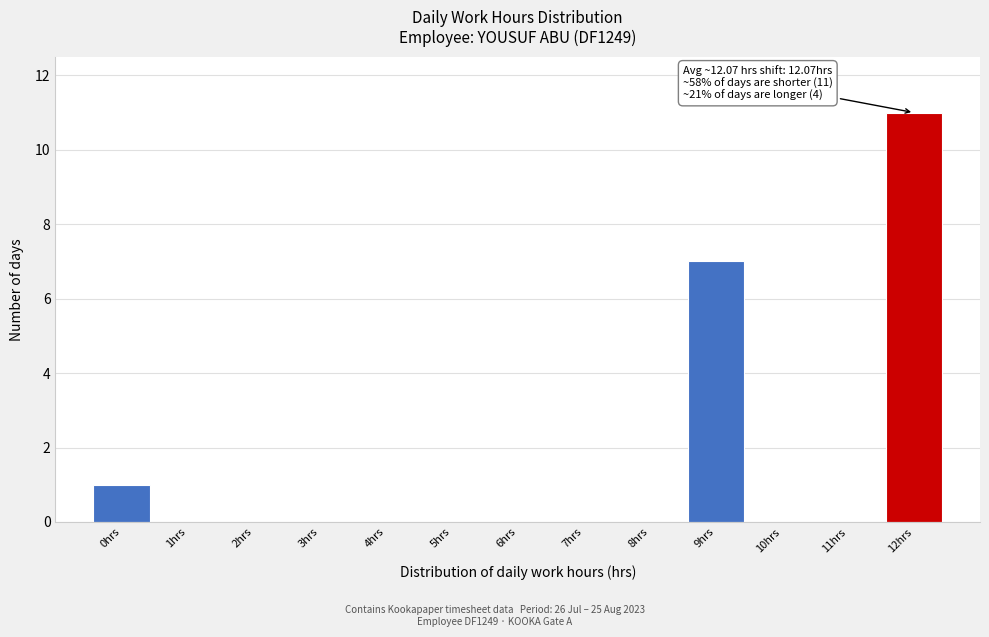

Reading left to right, extract all data points from this chart.

0hrs=1	1hrs=0	2hrs=0	3hrs=0	4hrs=0	5hrs=0	6hrs=0	7hrs=0	8hrs=0	9hrs=7	10hrs=0	11hrs=0	12hrs=11